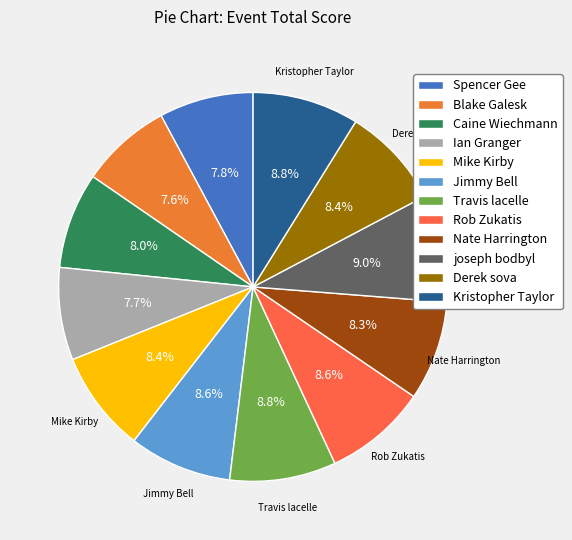

What is the change in value from Caine Wiechmann to Ian Granger?

-2